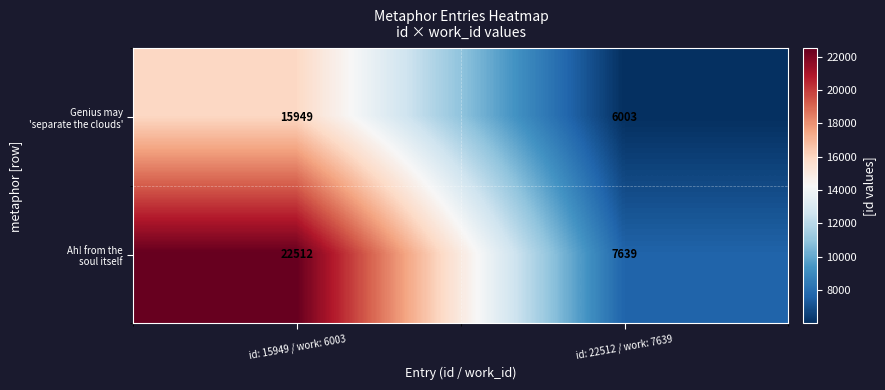

What is the maximum value shown in the chart?

22512